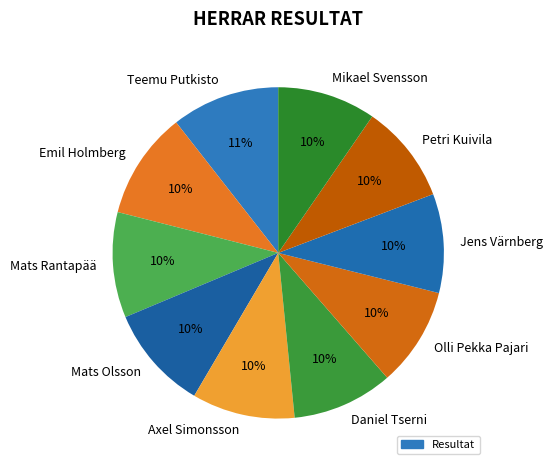

To the nearest percent, what is the combined percentage of Emil Holmberg and Daniel Tserni?

20%